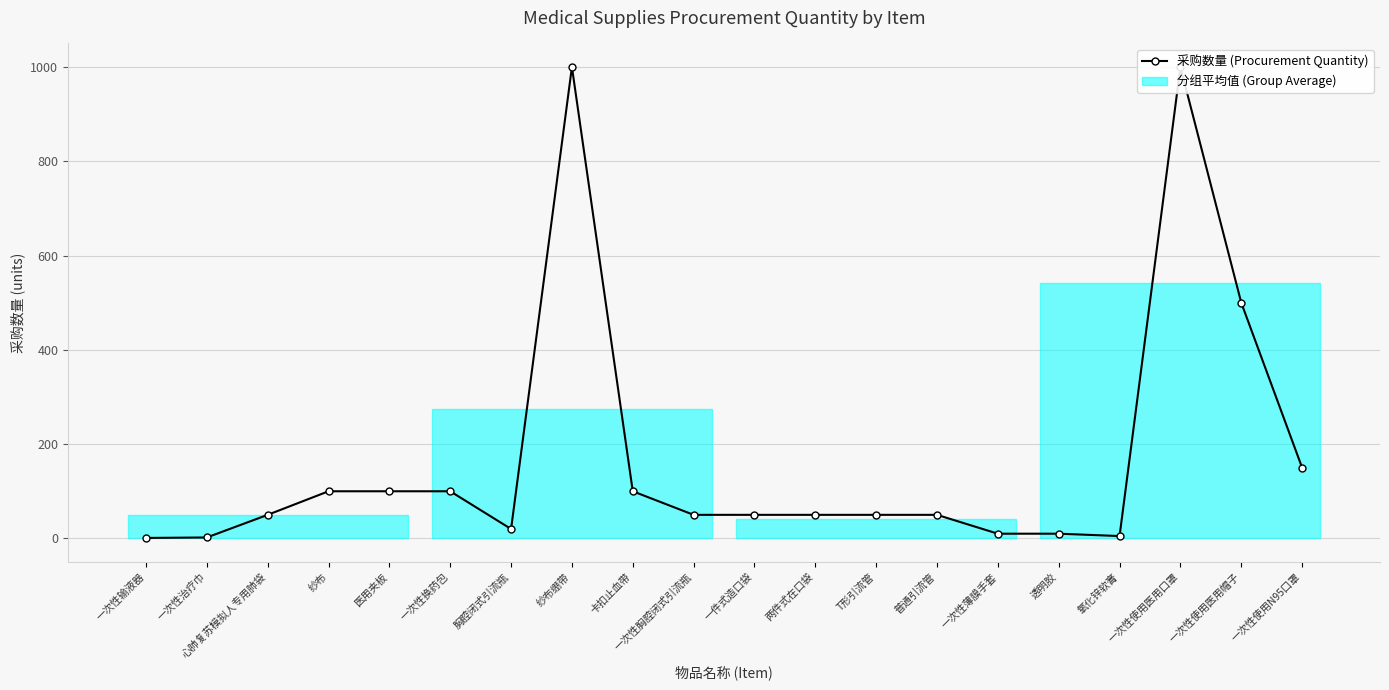

What is the maximum value shown in the chart?

1000